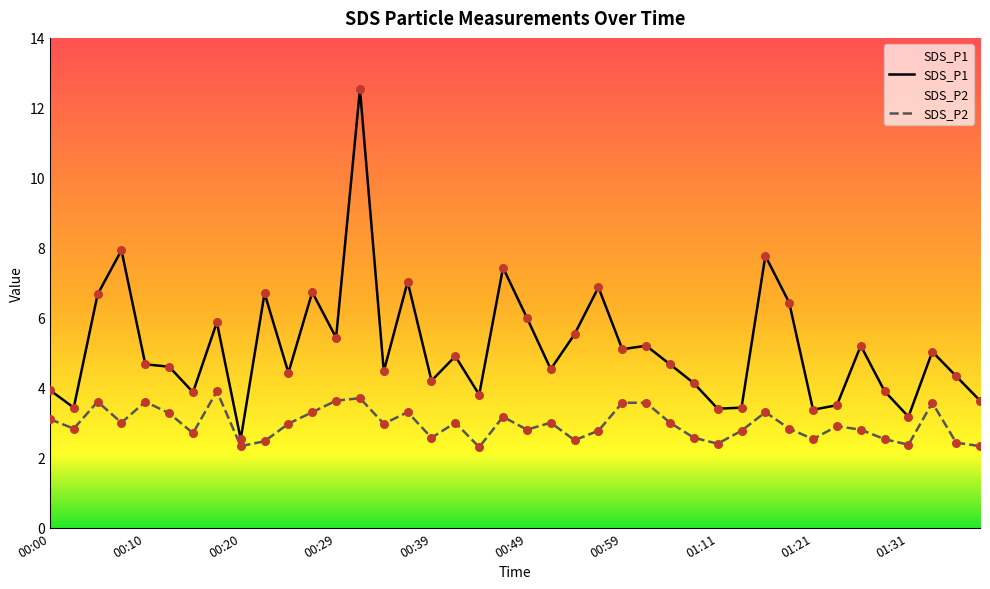

Which series contains the lowest Y value?

SDS_P2